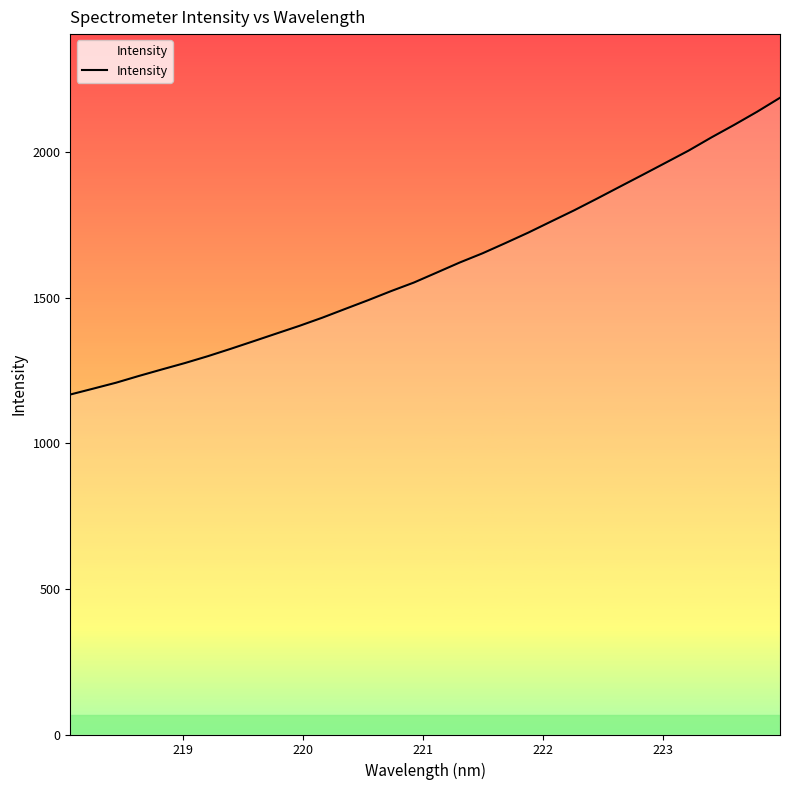

Does the chart display data point markers on the line(s)?

No